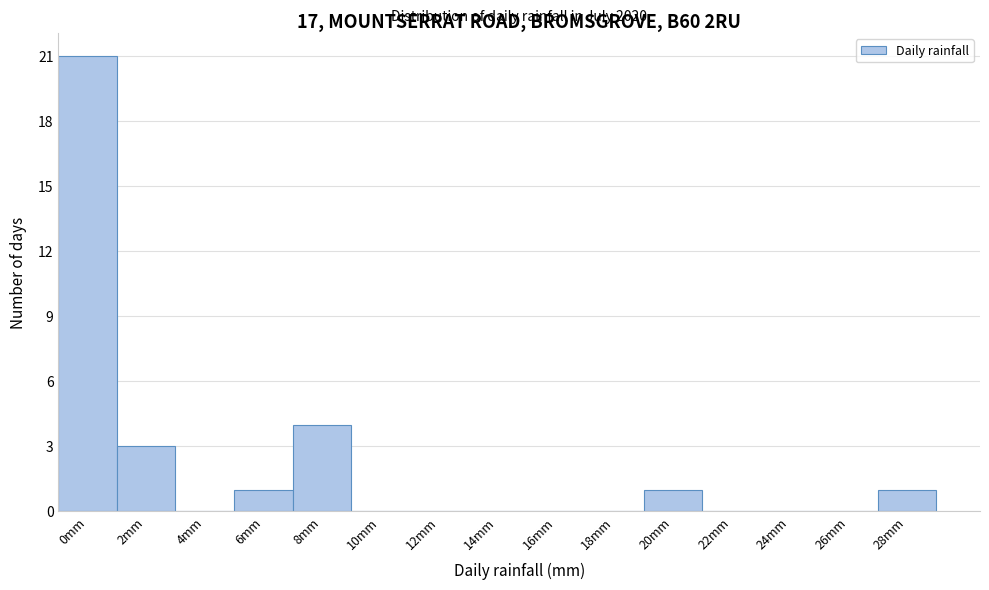

Reading left to right, extract all data points from this chart.

0mm=21	2mm=3	4mm=0	6mm=1	8mm=4	10mm=0	12mm=0	14mm=0	16mm=0	18mm=0	20mm=1	22mm=0	24mm=0	26mm=0	28mm=1